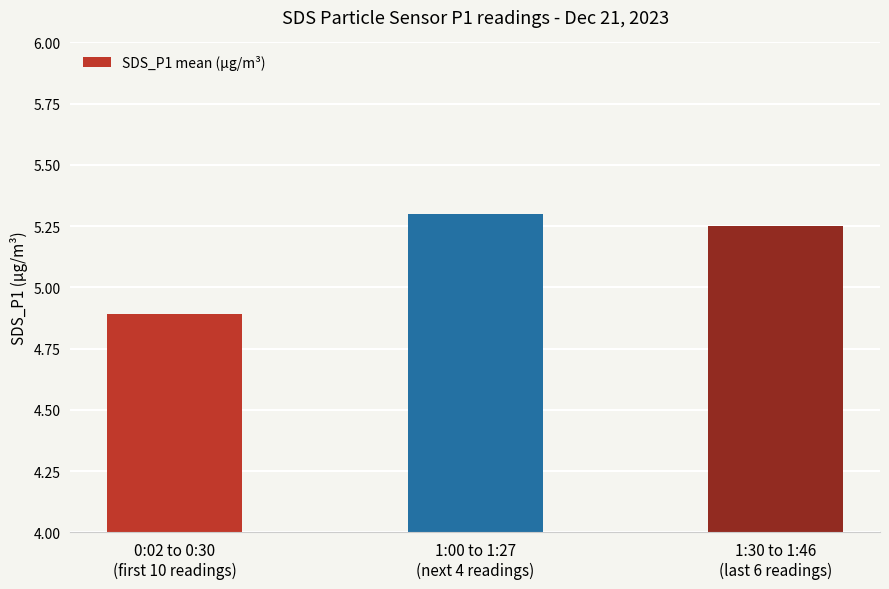

How many data points are above 5?

2